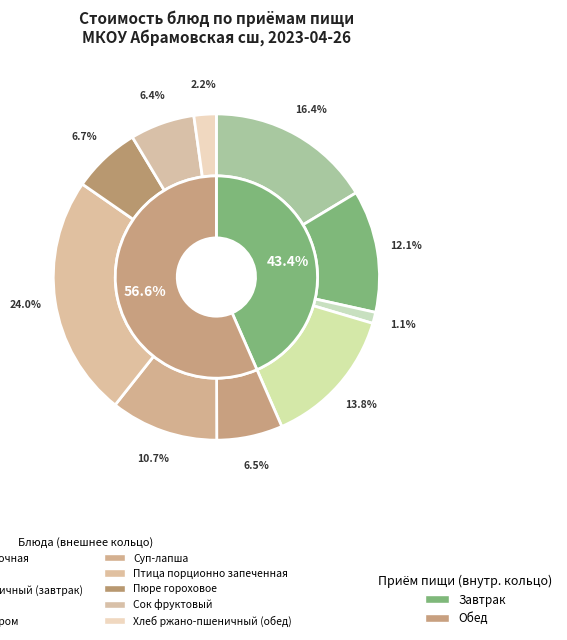

What percentage is the Птица порционно запеченная slice, to the nearest percent?

24%